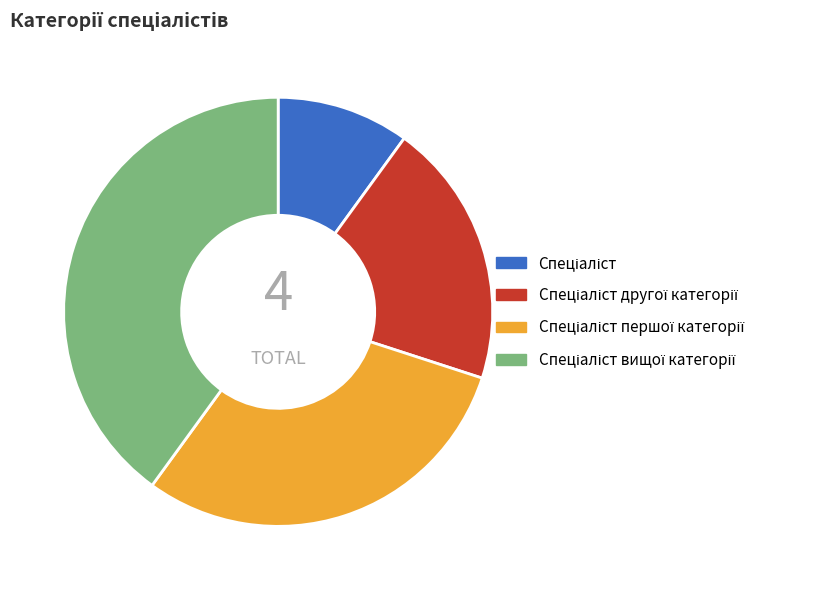

Is there a majority slice in this chart?

No